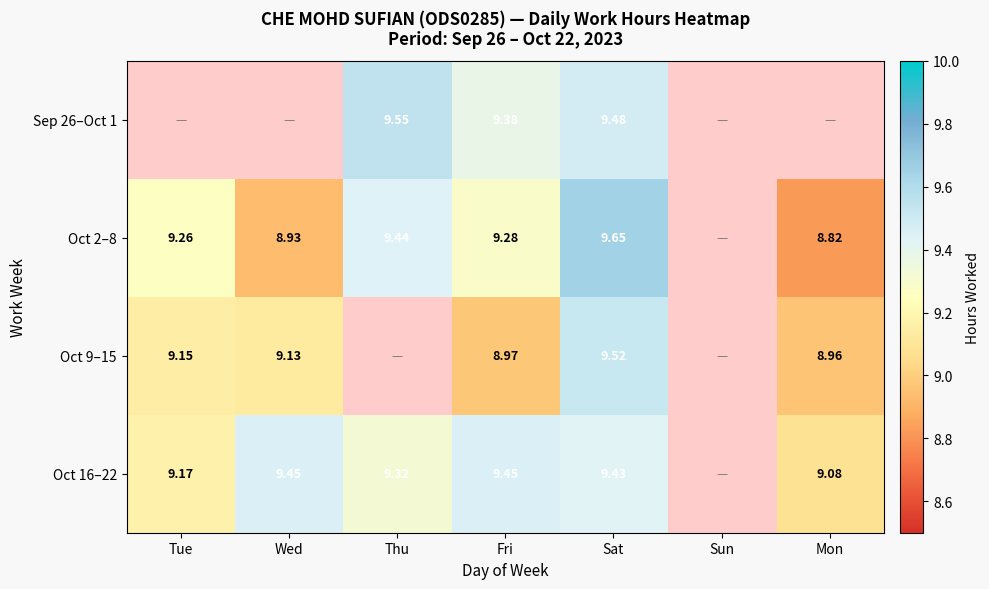

Is the value of Oct 9–15 at Wed greater than the value of Oct 16–22 at Wed?

No